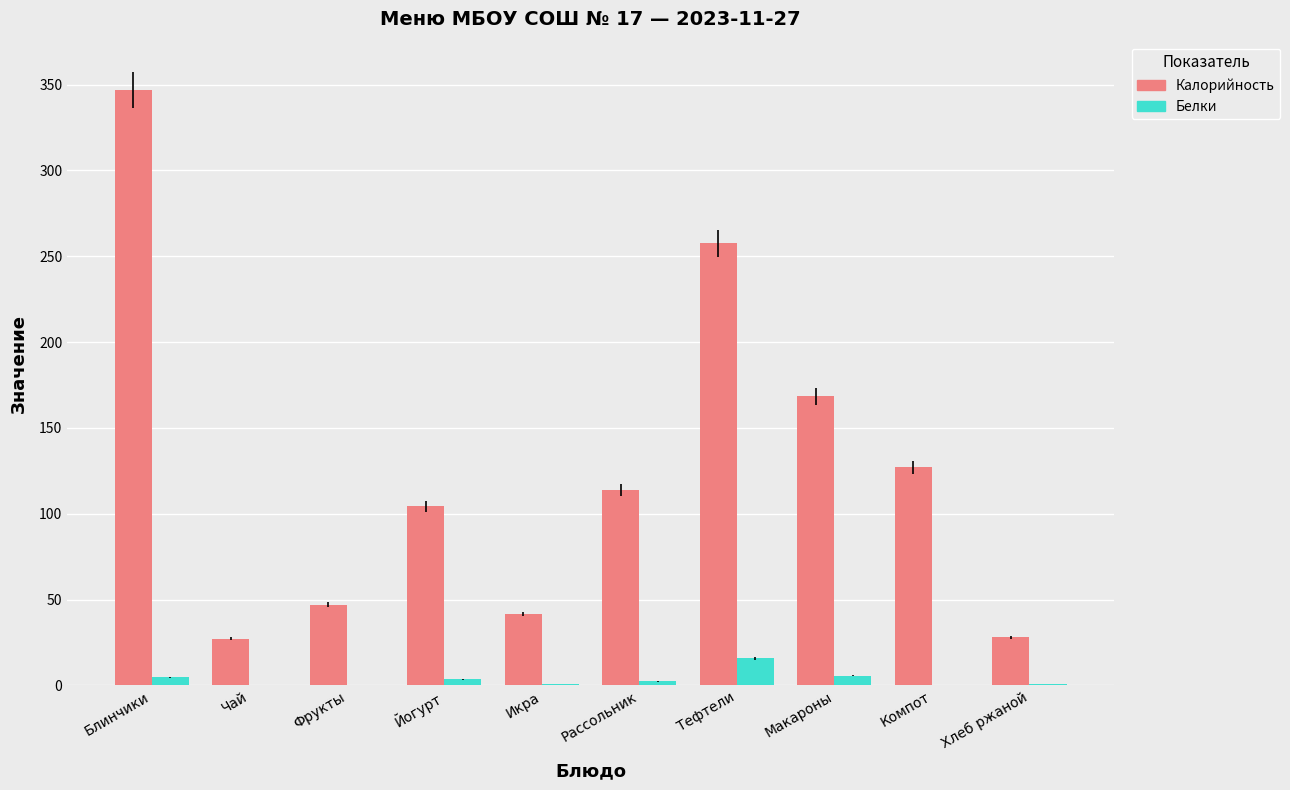

True or false: Белки has a value of 15.7 at Тефтели.

True